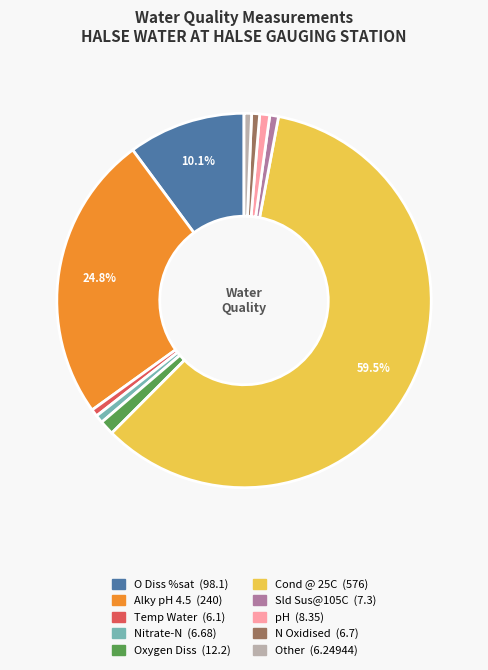

Is there any slice that represents more than half of the pie?

Yes